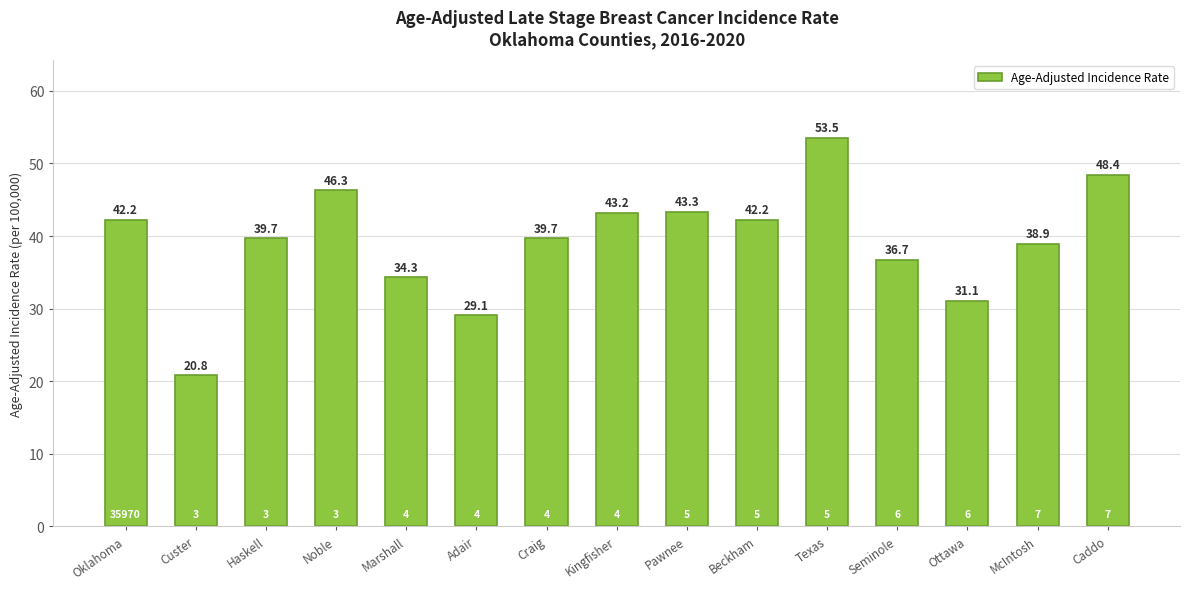

Does the chart contain stacked bars?

No